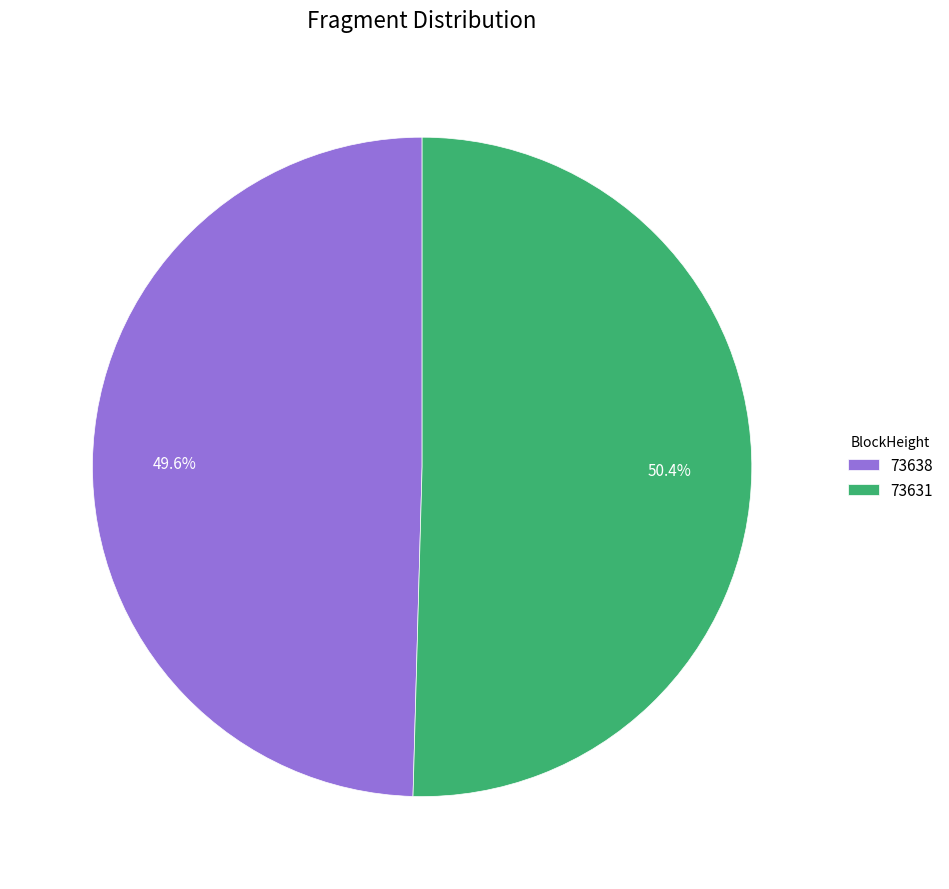

What percentage is the 73631 slice, to the nearest percent?

50%